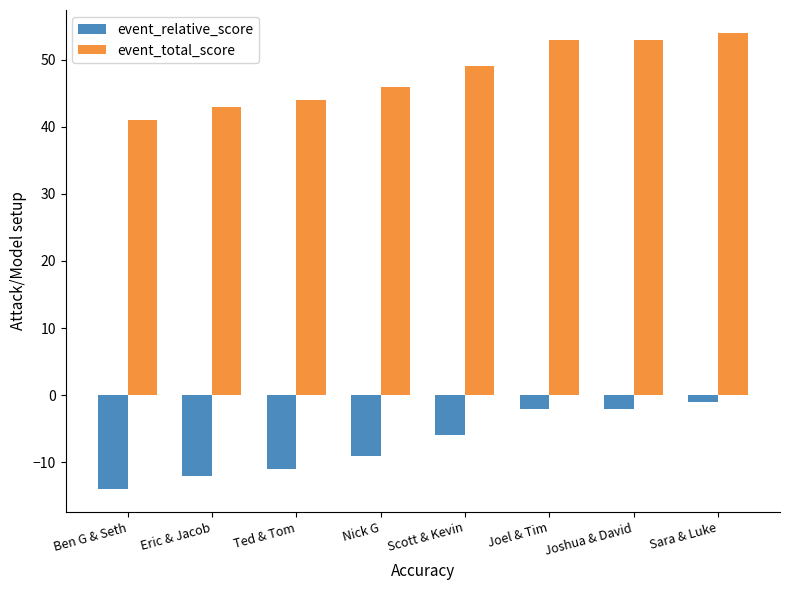

What is the difference between the highest and lowest values at Nick G?

55